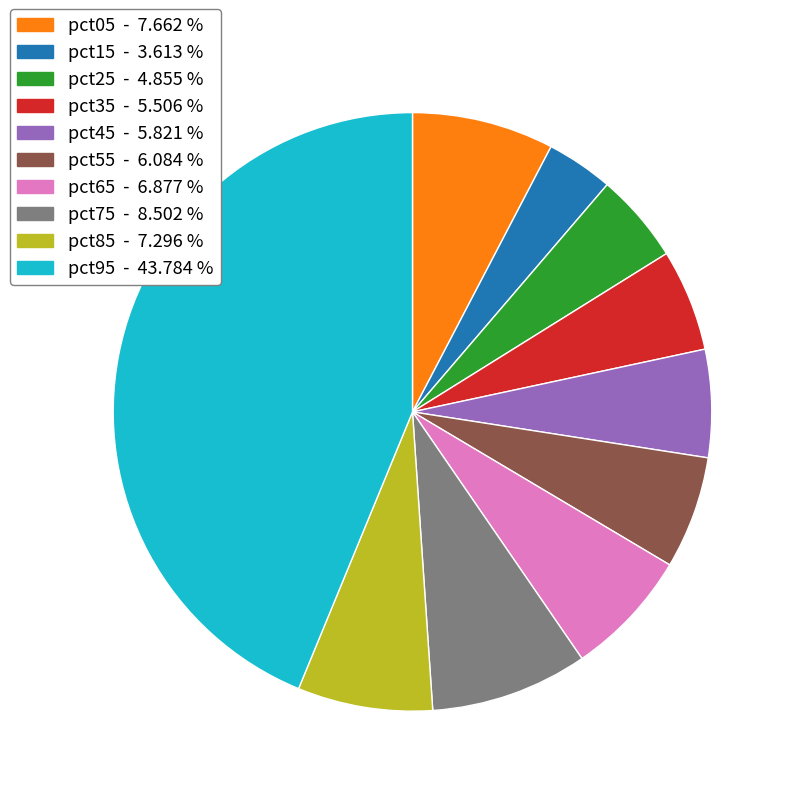

Does pct95 account for over 50% of the chart?

No